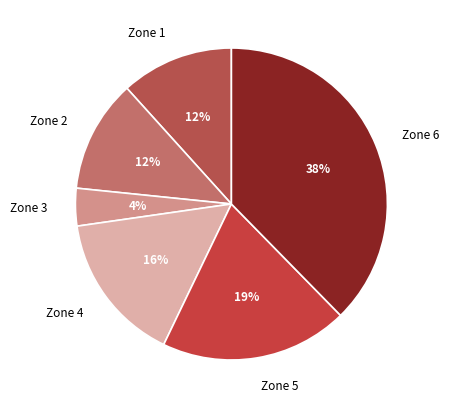

What percentage is the Zone 2 slice, to the nearest percent?

12%